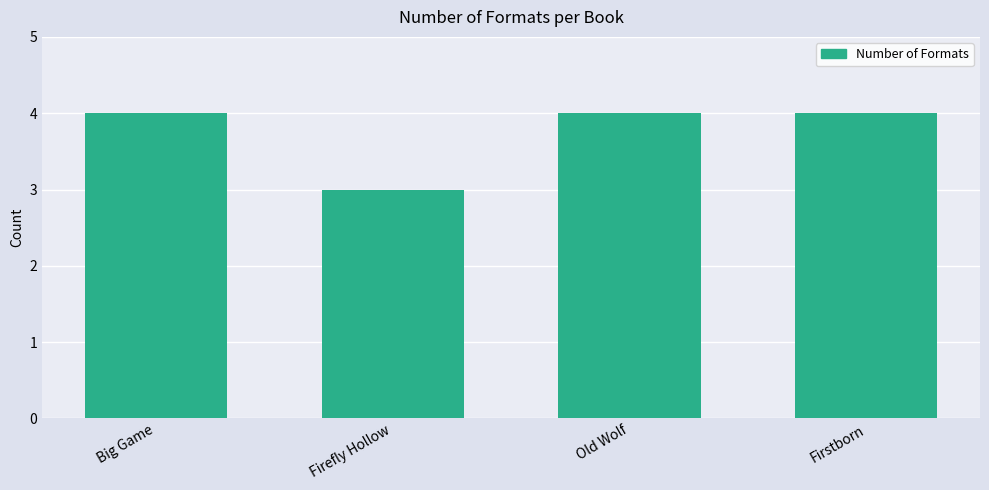

Reading left to right, transcribe all the data shown in this chart.

Big Game=4	Firefly Hollow=3	Old Wolf=4	Firstborn=4